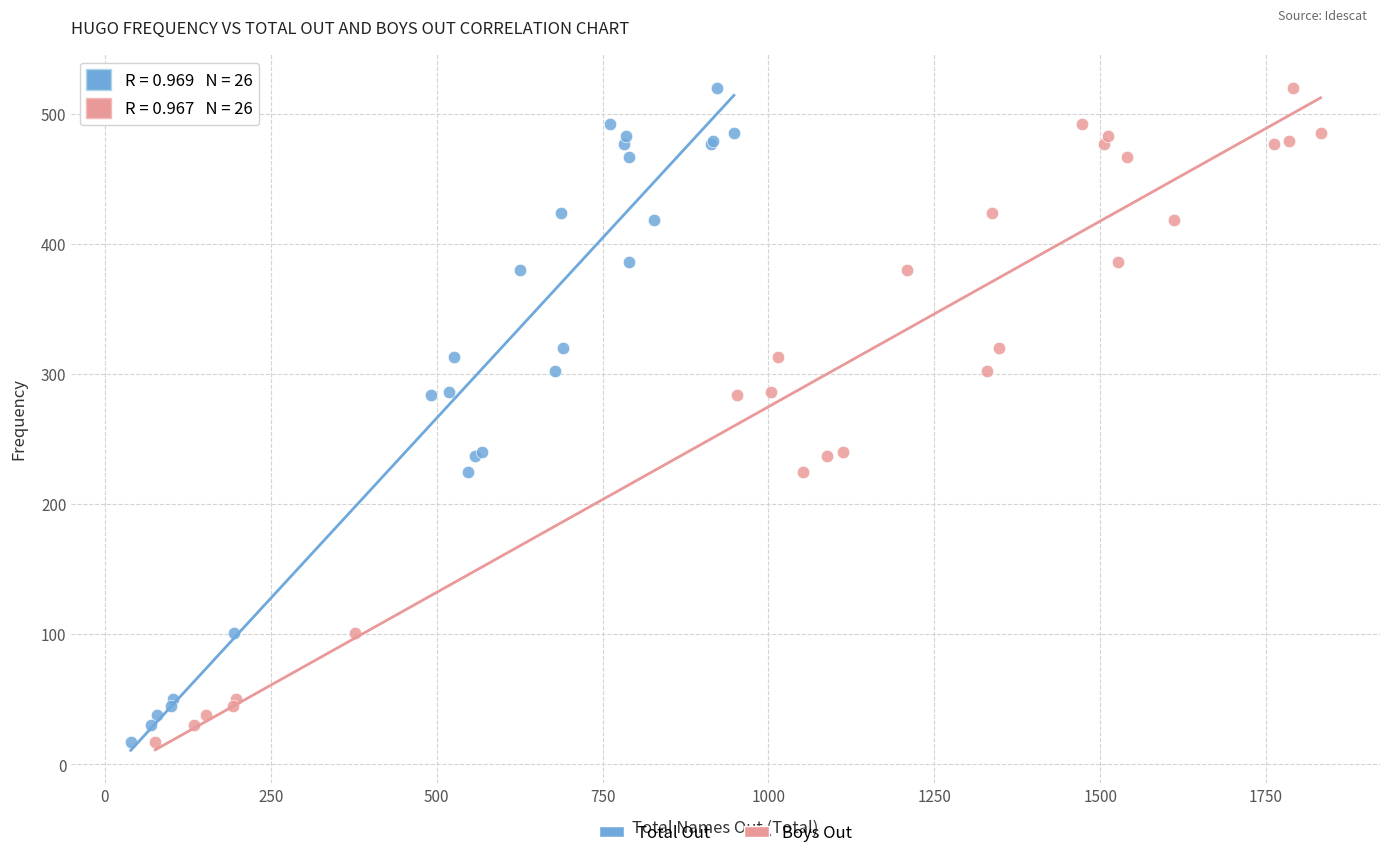

What are all the series names shown in the legend?

Total Out, Boys Out